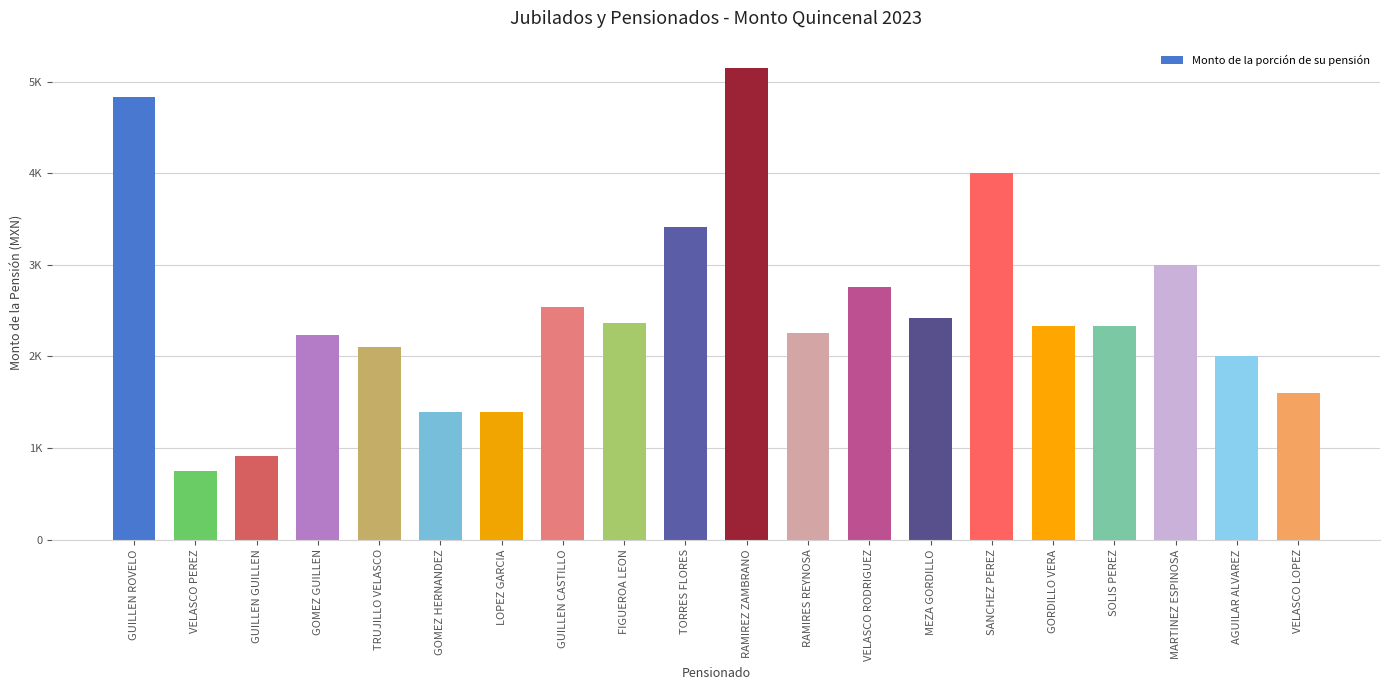

Which has a higher value, SANCHEZ PEREZ or LOPEZ GARCIA?

SANCHEZ PEREZ